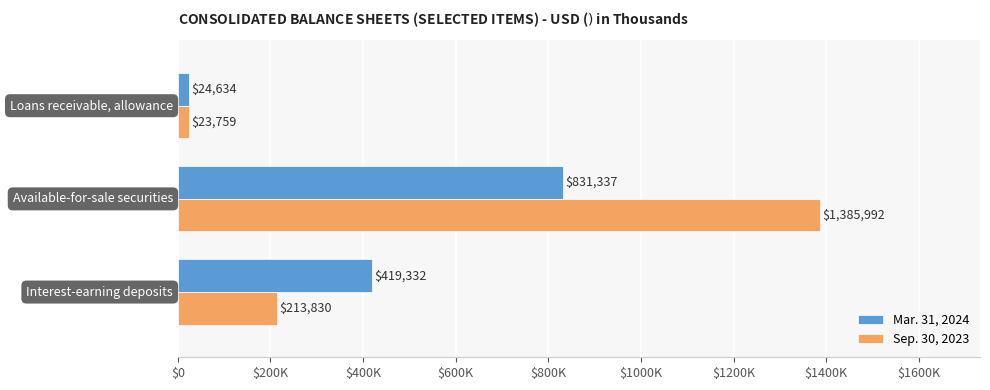

What position from the left is $0?

1